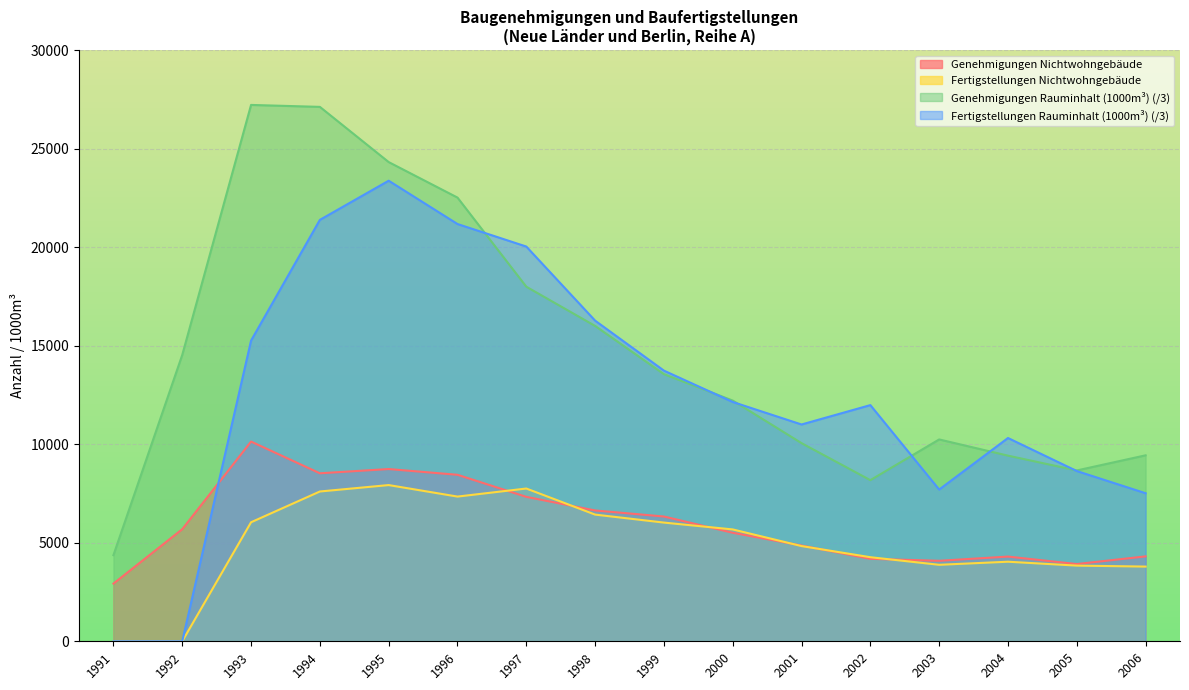

Between which two adjacent categories do Fertigstellungen Nichtwohngebäude and Genehmigungen Nichtwohngebäude first intersect?

1996 and 1997